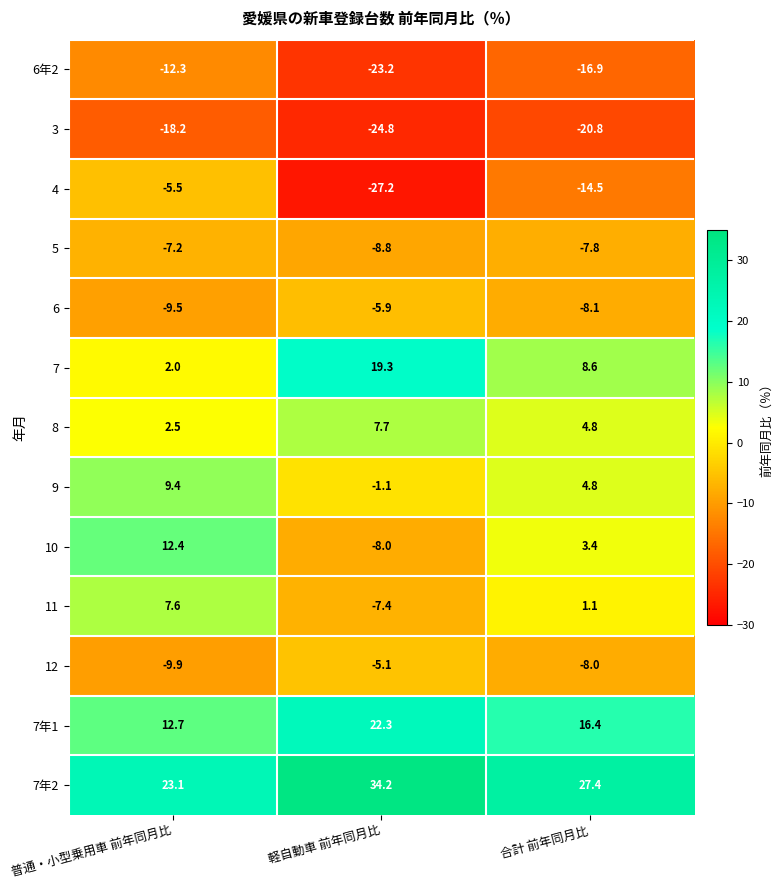

True or false: 7 has a value of 10.2 at 軽自動車 前年同月比.

False